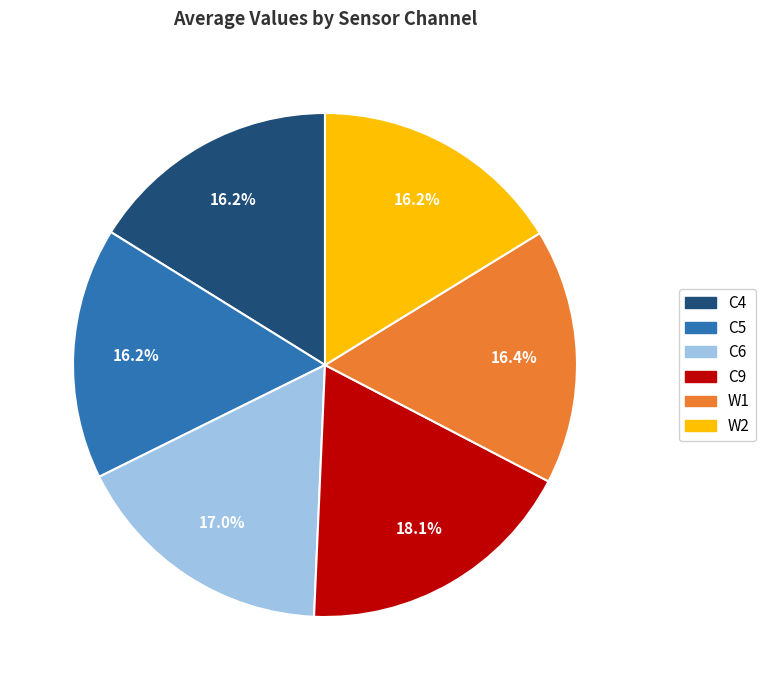

Approximately how many times larger is the value at C5 compared to C6?

1.0